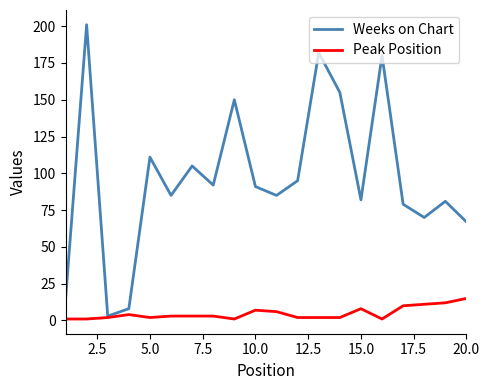

True or false: Weeks on Chart has more than 1 interior local peaks.

True